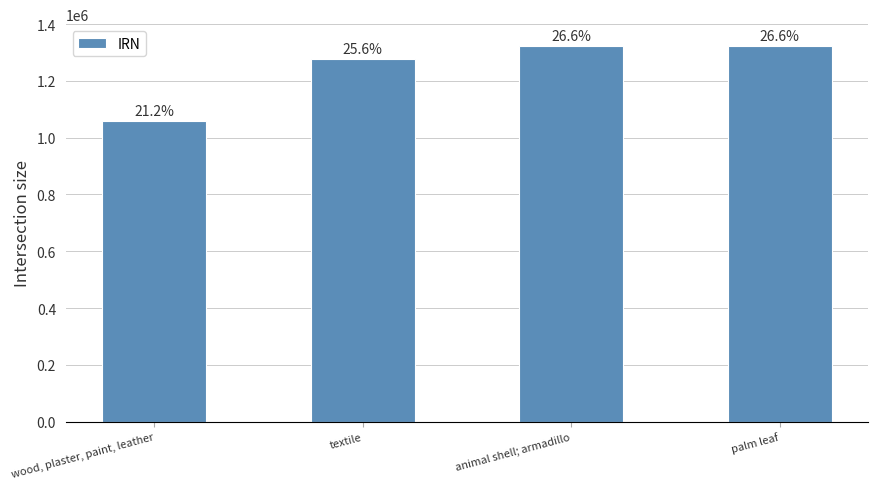

Are the bars horizontal?

No